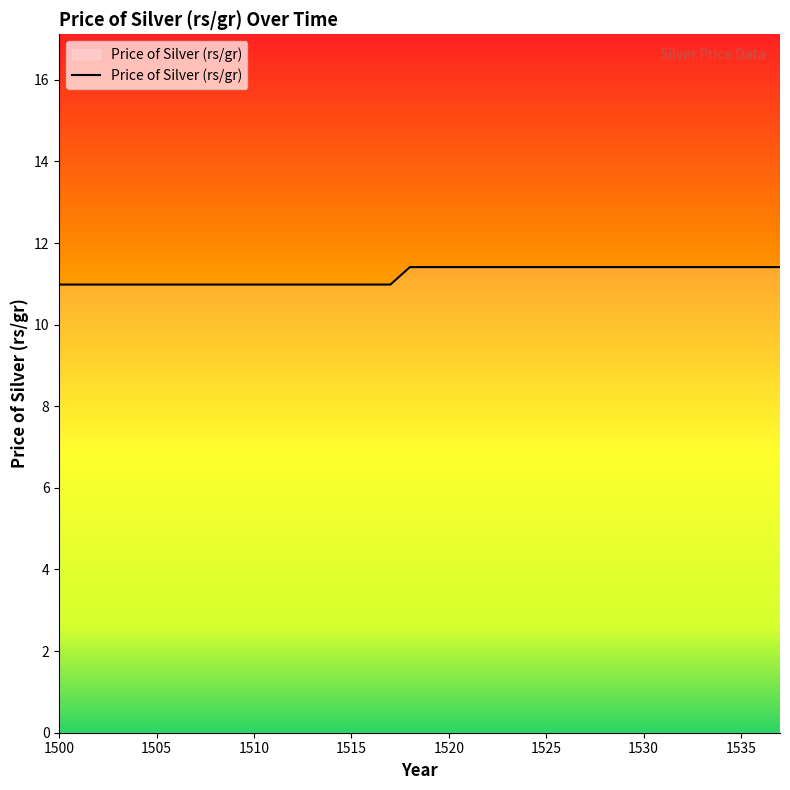

What is the greatest value displayed?

11.4